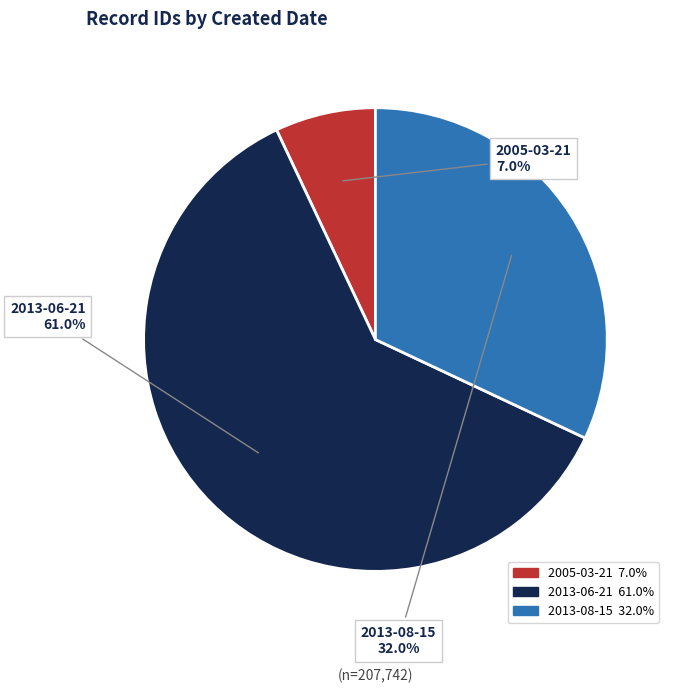

Is there a majority slice in this chart?

Yes